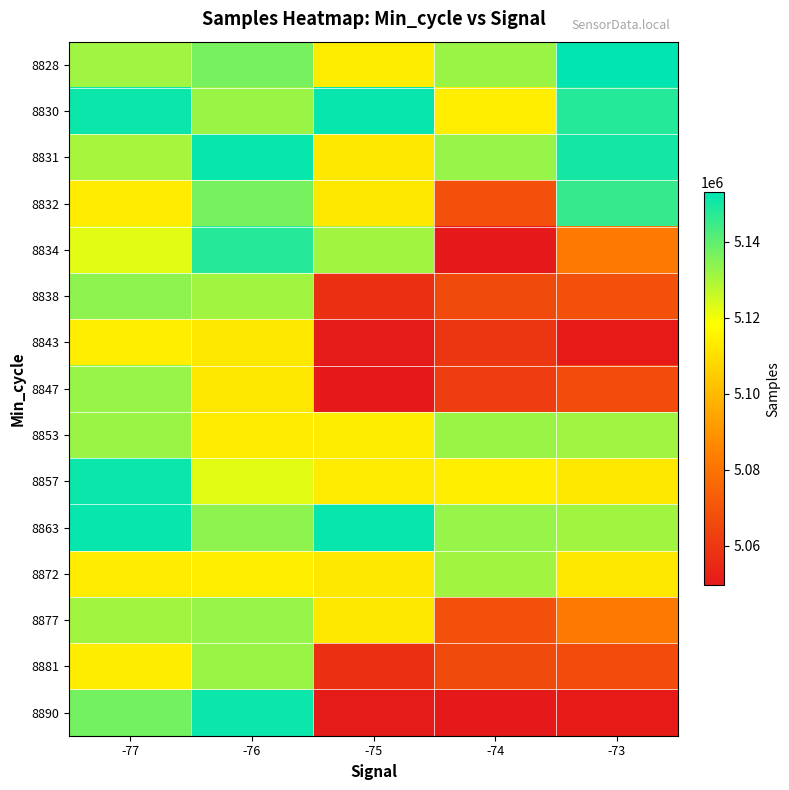

What is the minimum value shown in the chart?

5049689